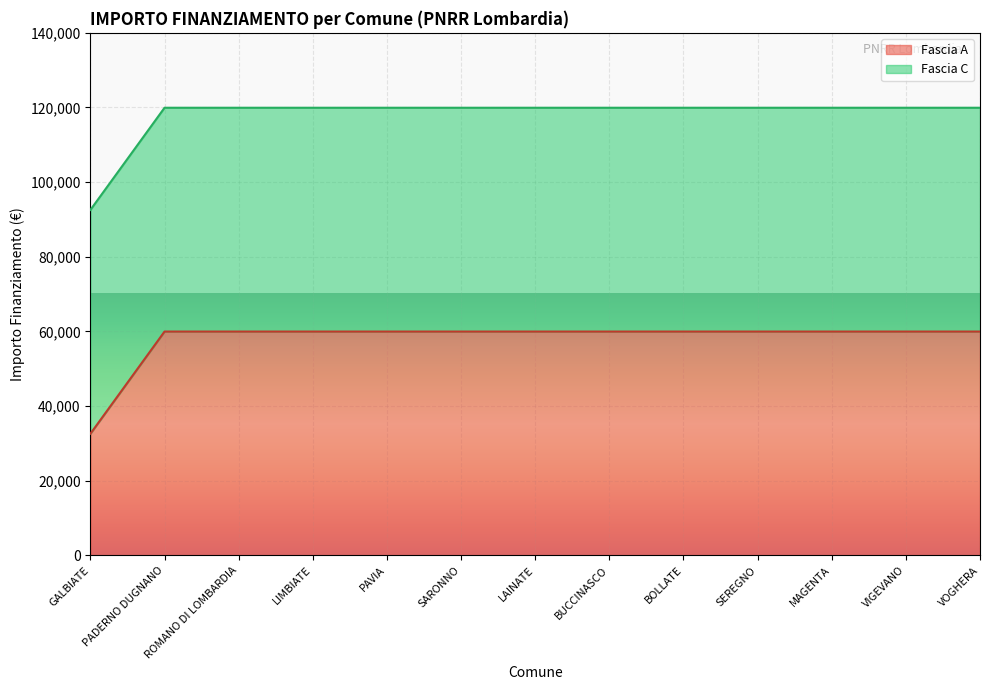

What is the label of the 2nd point from the right?

VIGEVANO